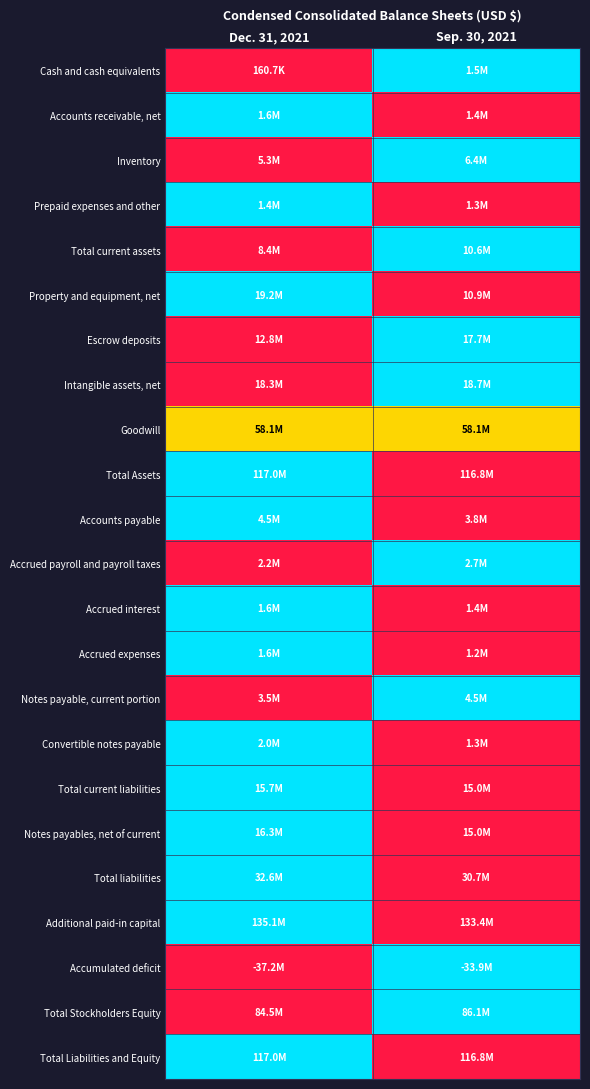

Reading right to left, transcribe all the data shown in this chart.

Cash and cash equivalents: Sep. 30, 2021=1.0	Dec. 31, 2021=0.0
Accounts receivable, net: Sep. 30, 2021=0.0	Dec. 31, 2021=1.0
Inventory: Sep. 30, 2021=1.0	Dec. 31, 2021=0.0
Prepaid expenses and other: Sep. 30, 2021=0.0	Dec. 31, 2021=1.0
Total current assets: Sep. 30, 2021=1.0	Dec. 31, 2021=0.0
Property and equipment, net: Sep. 30, 2021=0.0	Dec. 31, 2021=1.0
Escrow deposits: Sep. 30, 2021=1.0	Dec. 31, 2021=0.0
Intangible assets, net: Sep. 30, 2021=1.0	Dec. 31, 2021=0.0
Goodwill: Sep. 30, 2021=0.5	Dec. 31, 2021=0.5
Total Assets: Sep. 30, 2021=0.0	Dec. 31, 2021=1.0
Accounts payable: Sep. 30, 2021=0.0	Dec. 31, 2021=1.0
Accrued payroll and payroll taxes: Sep. 30, 2021=1.0	Dec. 31, 2021=0.0
Accrued interest: Sep. 30, 2021=0.0	Dec. 31, 2021=1.0
Accrued expenses: Sep. 30, 2021=0.0	Dec. 31, 2021=1.0
Notes payable, current portion: Sep. 30, 2021=1.0	Dec. 31, 2021=0.0
Convertible notes payable: Sep. 30, 2021=0.0	Dec. 31, 2021=1.0
Total current liabilities: Sep. 30, 2021=0.0	Dec. 31, 2021=1.0
Notes payables, net of current: Sep. 30, 2021=0.0	Dec. 31, 2021=1.0
Total liabilities: Sep. 30, 2021=0.0	Dec. 31, 2021=1.0
Additional paid-in capital: Sep. 30, 2021=0.0	Dec. 31, 2021=1.0
Accumulated deficit: Sep. 30, 2021=1.0	Dec. 31, 2021=0.0
Total Stockholders Equity: Sep. 30, 2021=1.0	Dec. 31, 2021=0.0
Total Liabilities and Equity: Sep. 30, 2021=0.0	Dec. 31, 2021=1.0